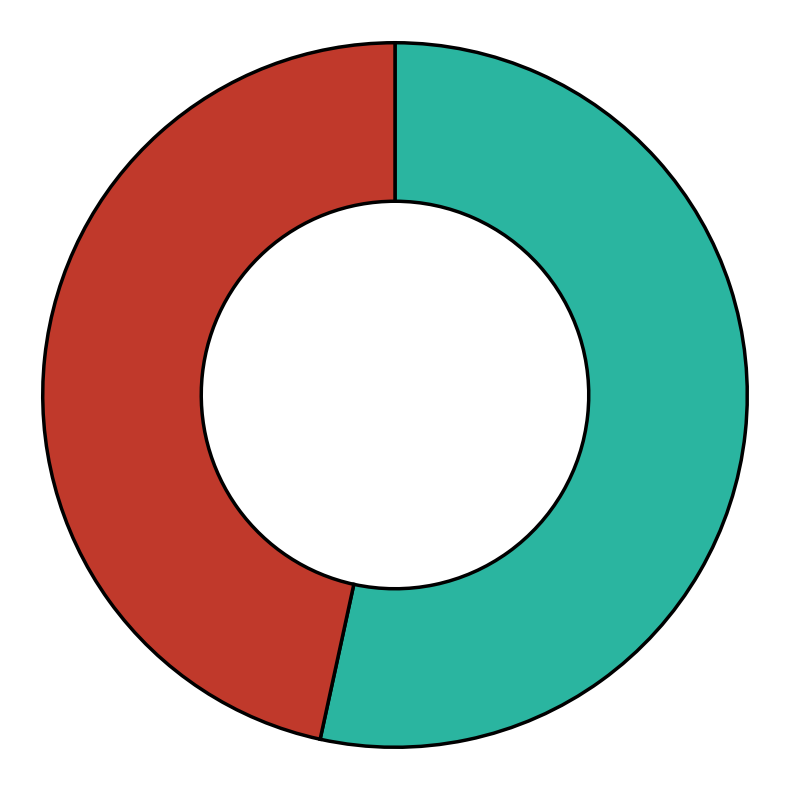

Does any single category account for the majority?

Yes